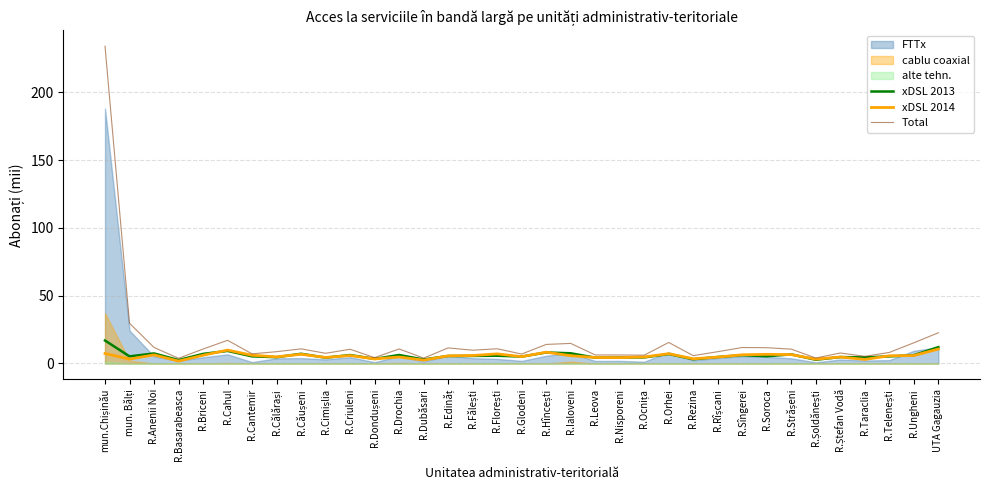

Is it true that xDSL 2014 equals 11.5 at mun.Chișinău?

False